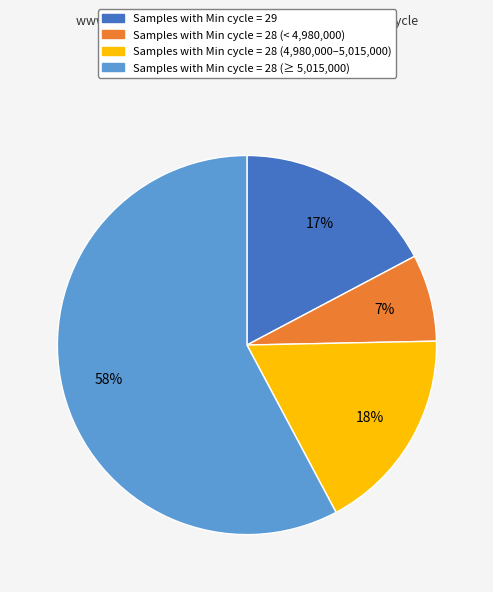

How many slices are in this pie chart?

4